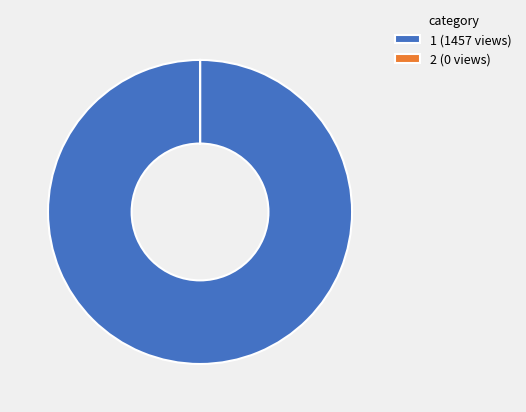

True or false: 1 (1457 views) accounts for 100% of the total.

True